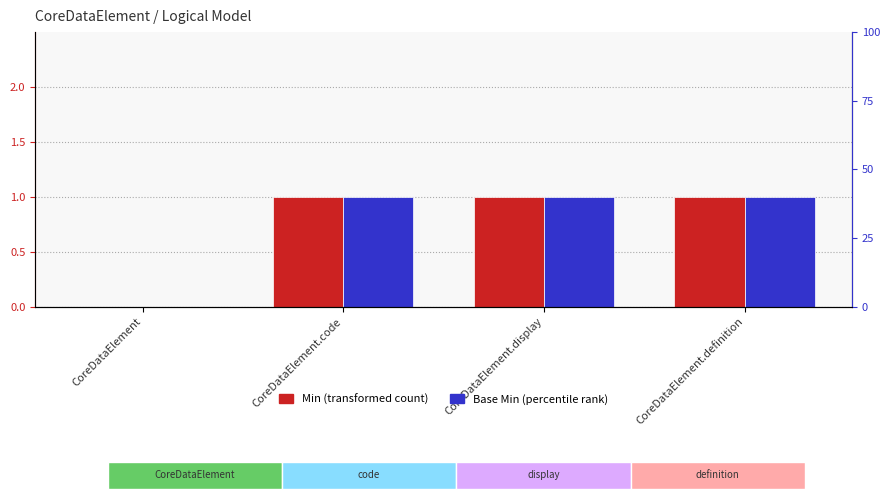

How many Min values are between 1 and 2?

3